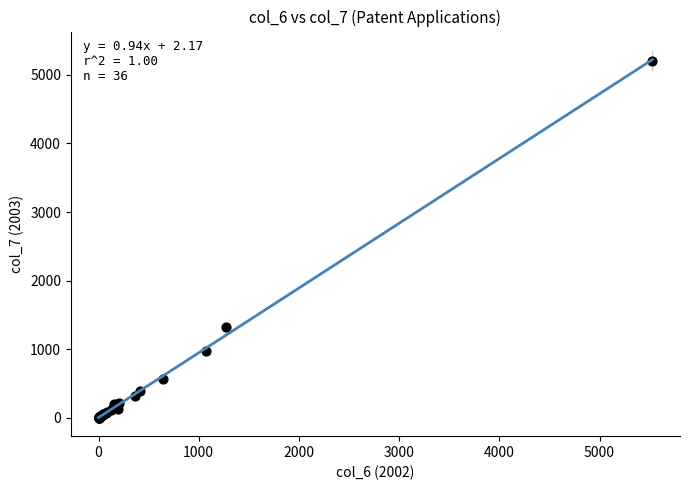

What Y value in the scatter plot is closest to 2603?

1327.3